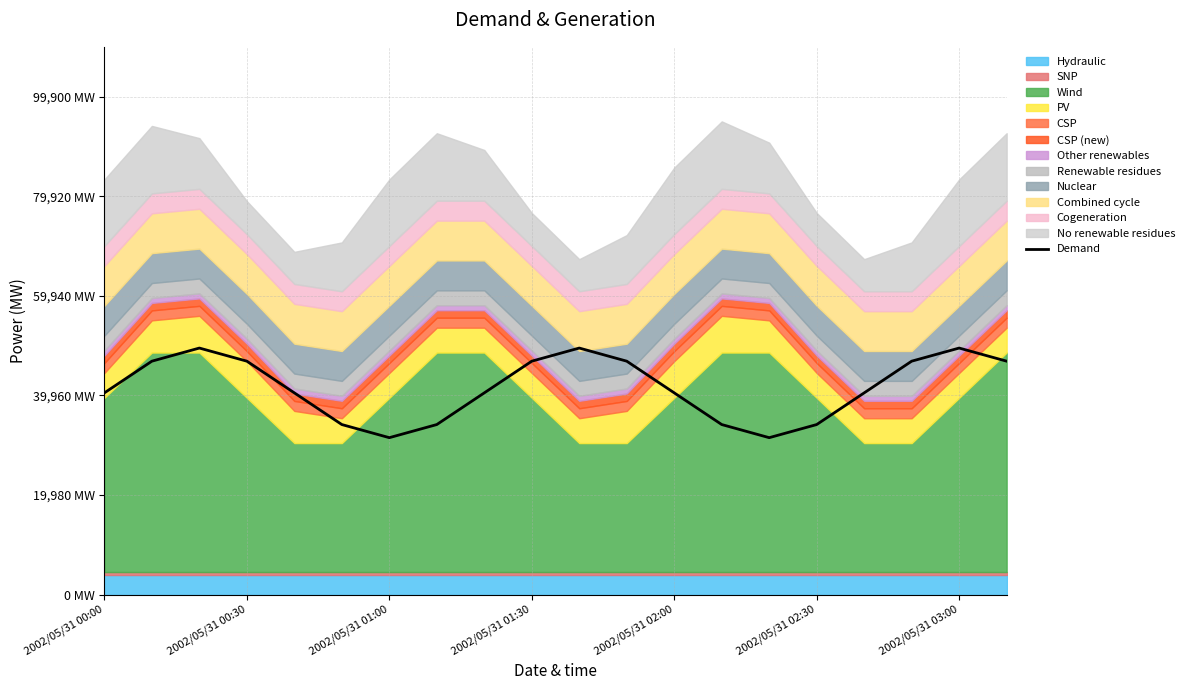

How many points are higher than both their immediate neighbors (excluding endpoints)?

3